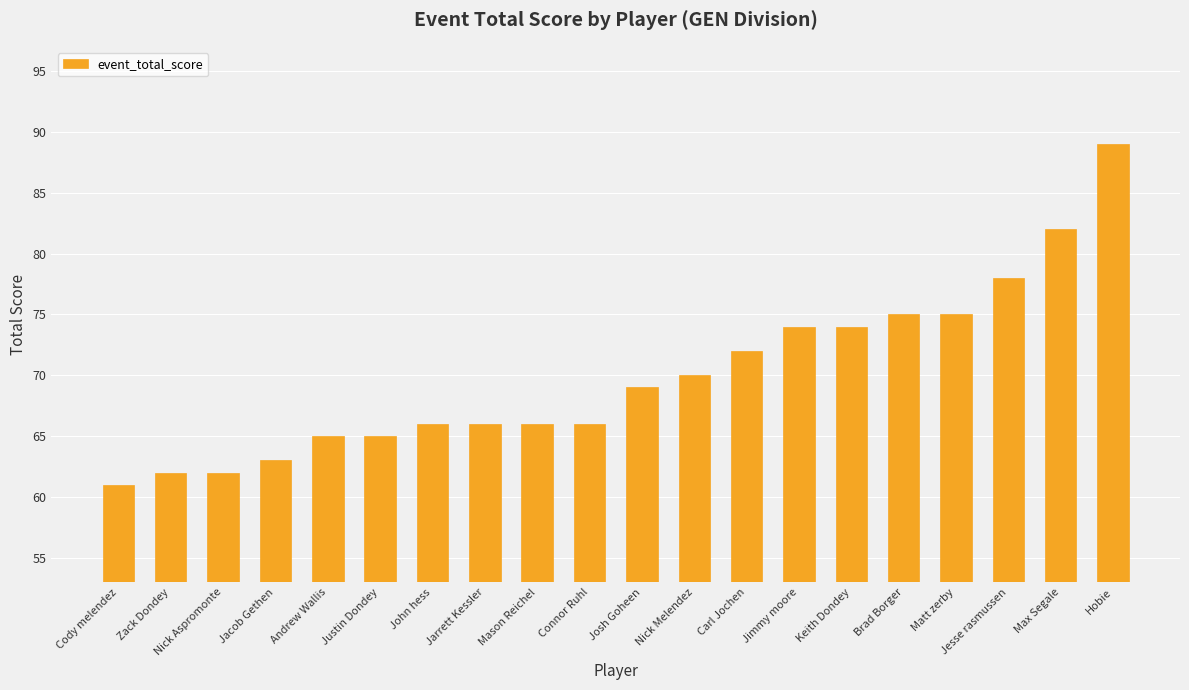

Count the number of categories in the chart.

20